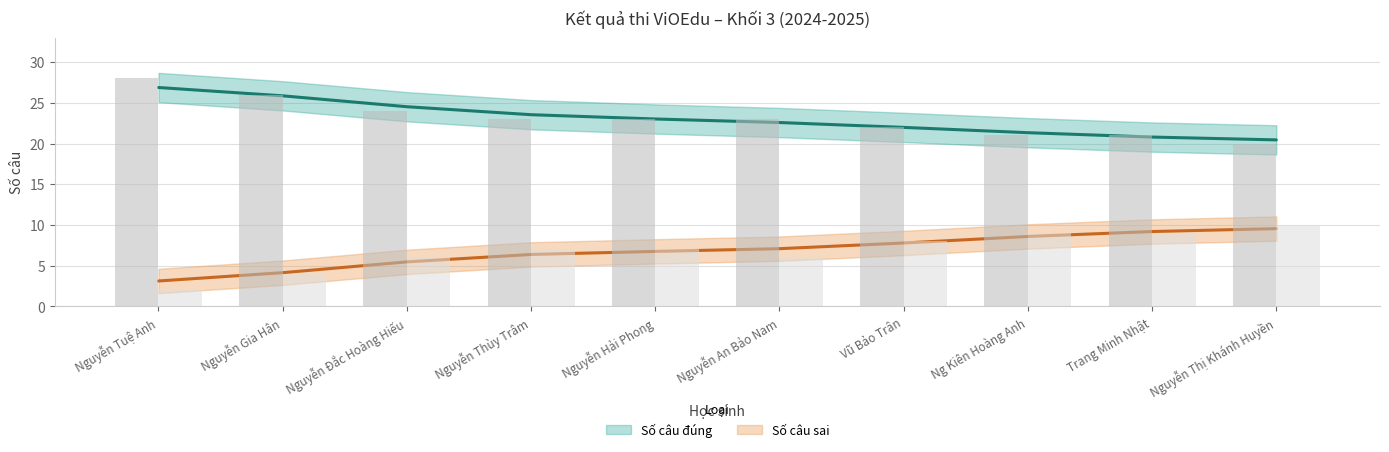

What are all the series names shown in the legend?

Số câu đúng, Số câu sai